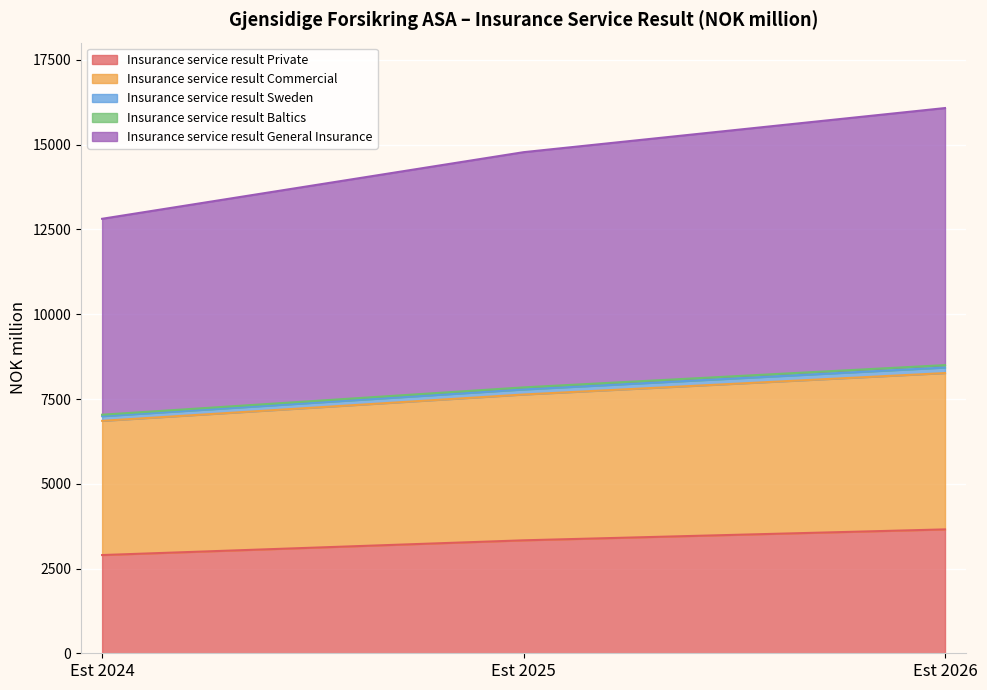

Count the number of data series in this chart.

5